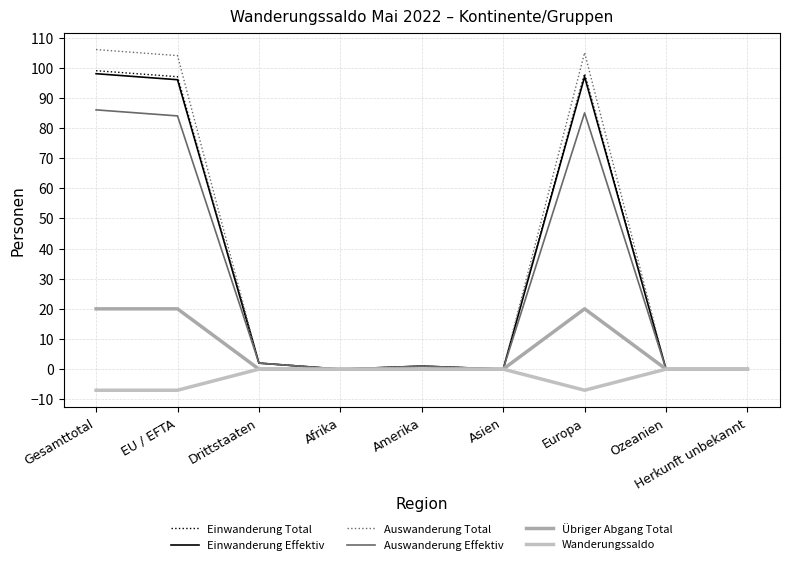

Where does the Einwanderung Effektiv series first go above 1?

Gesamttotal